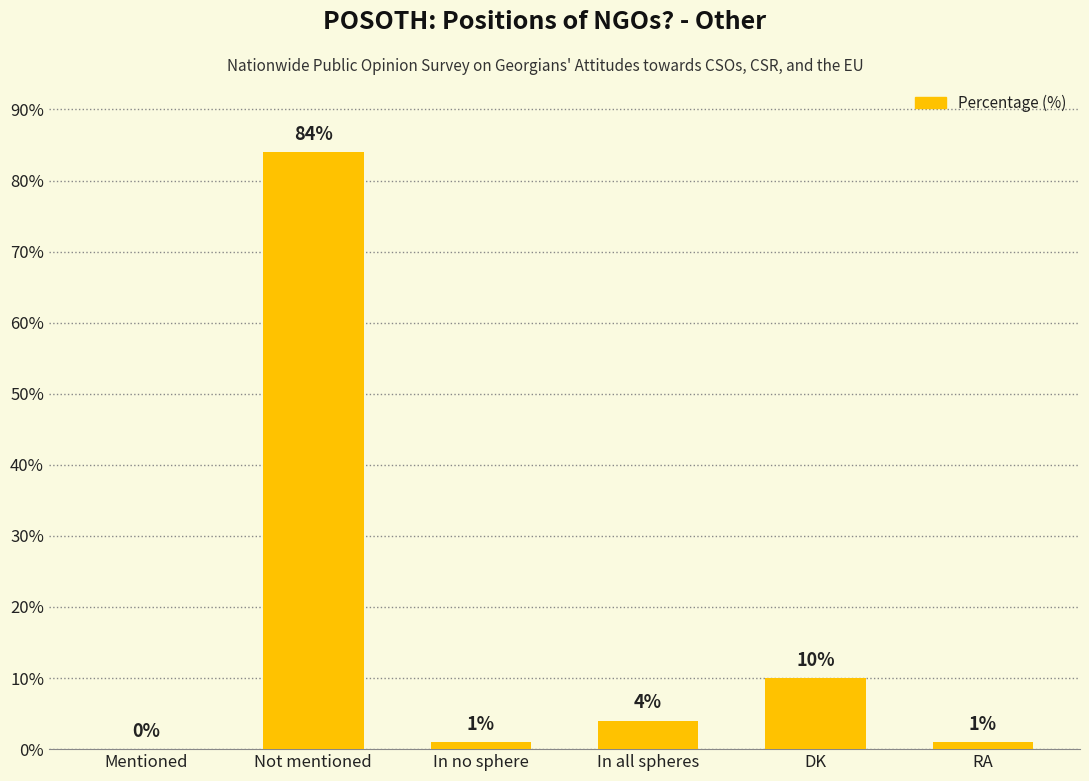

True or false: the data shows -57 at Mentioned.

False